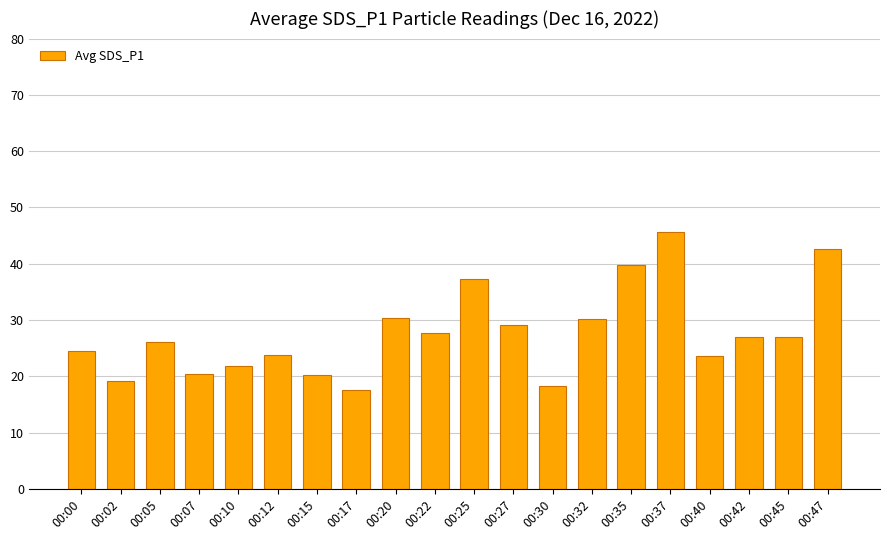

Approximately how many times larger is the value at 00:42 compared to 00:22?

1.0